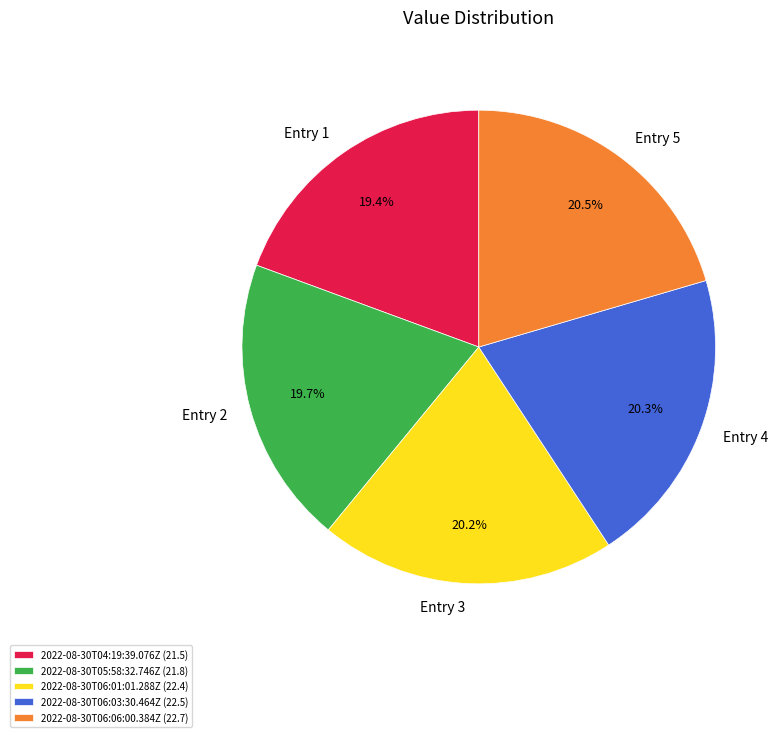

Which has a higher value, Entry 5 or Entry 1?

Entry 5